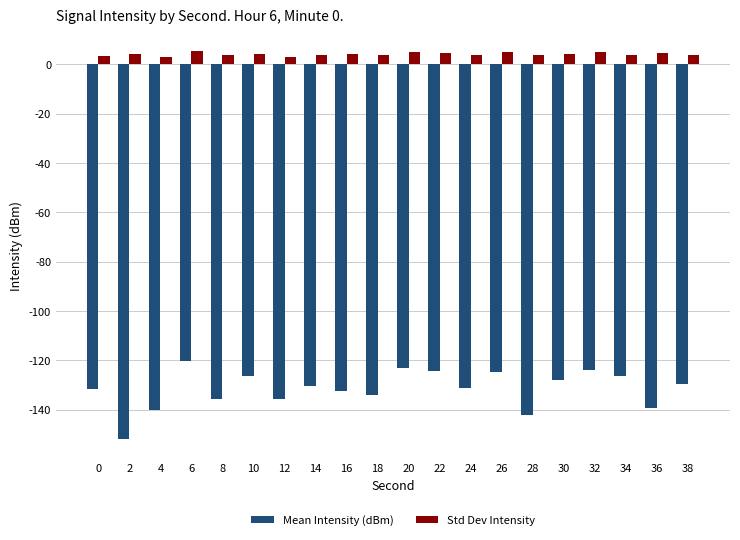

Which series has the largest range (max minus min)?

Mean Intensity (dBm)